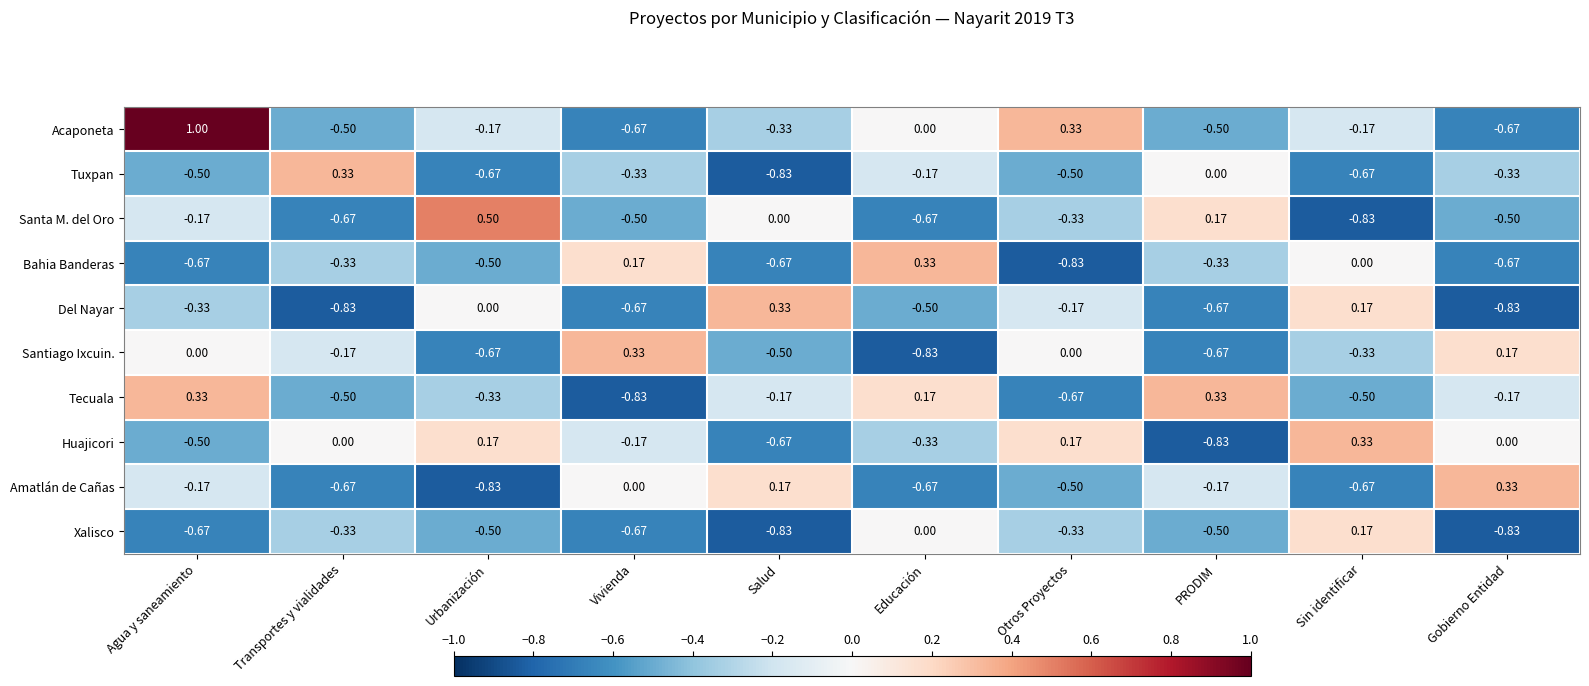

Is the value of Del Nayar at Sin identificar greater than the value of Tuxpan at Urbanización?

Yes